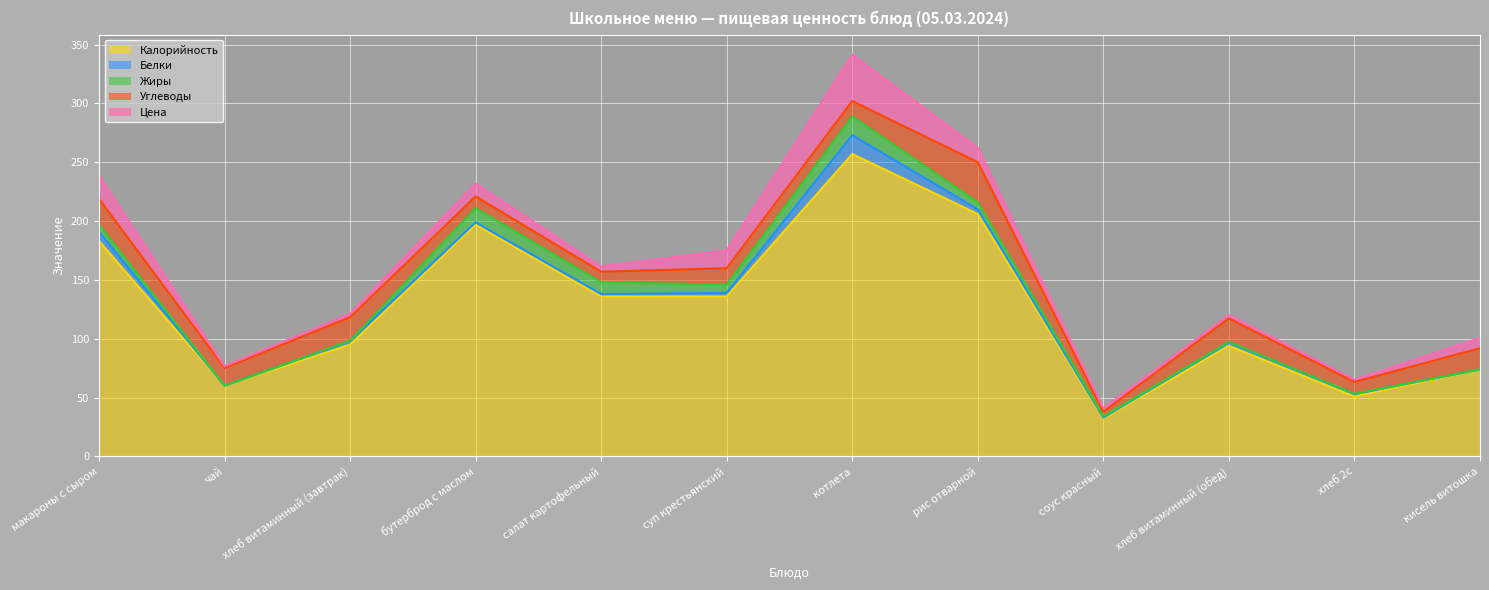

What are all the series names shown in the legend?

Калорийность, Белки, Жиры, Углеводы, Цена